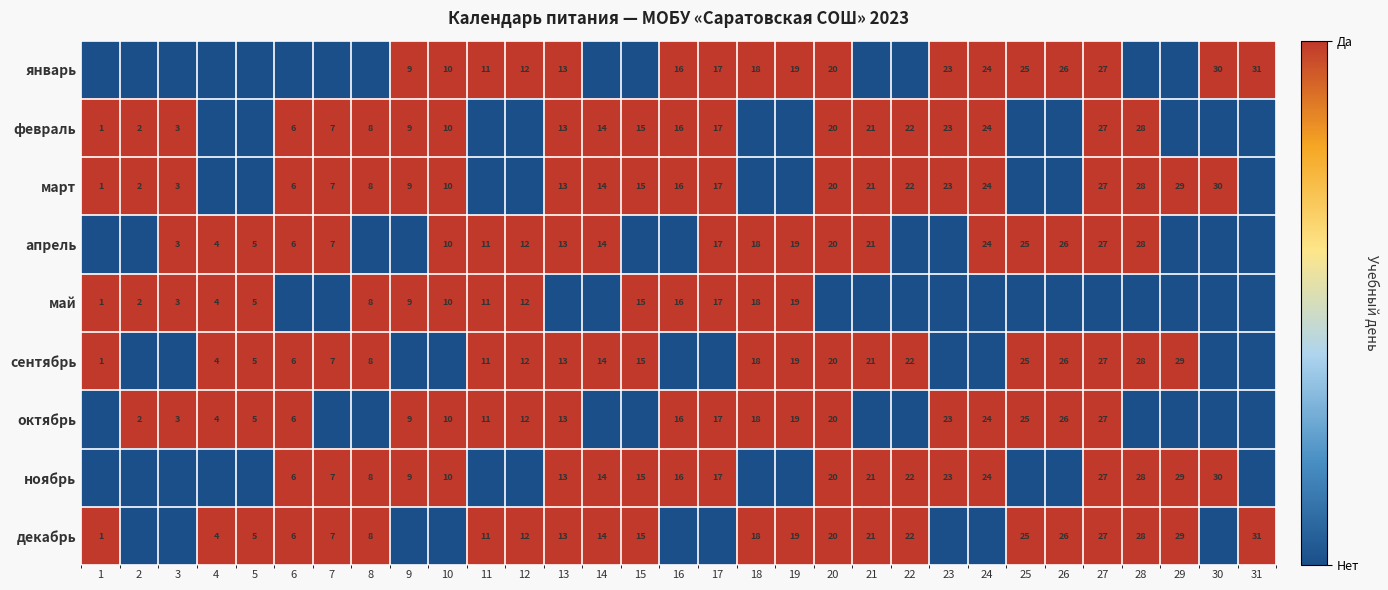

Is the value of февраль at 24 greater than the value of октябрь at 20?

Yes